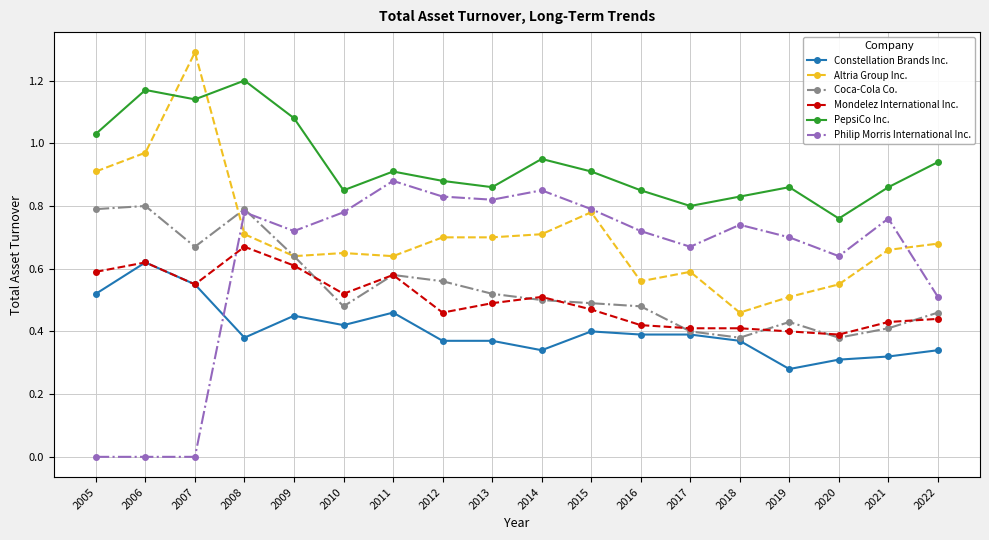

At which label does PepsiCo Inc. reach its minimum?

2020